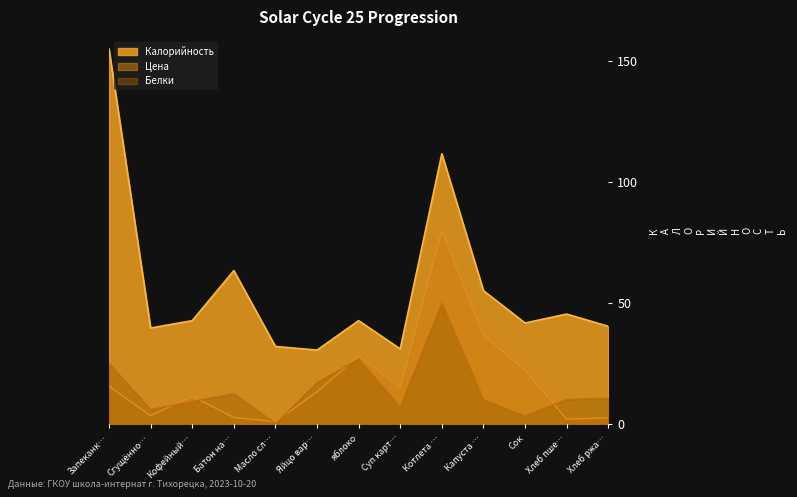

Count the number of data series in this chart.

3